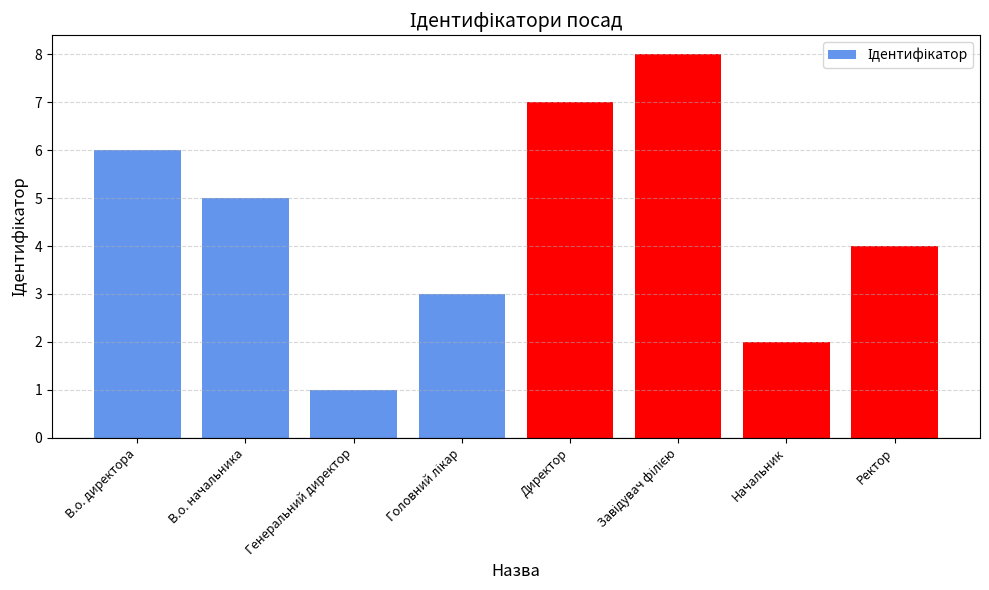

What is the change in value from В.о. директора to Начальник?

-4